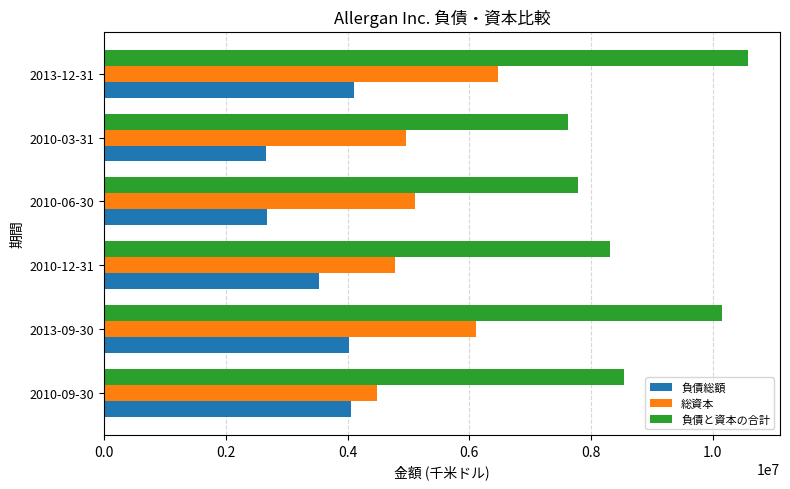

List the series in order of their peak value, highest first.

負債と資本の合計, 総資本, 負債総額